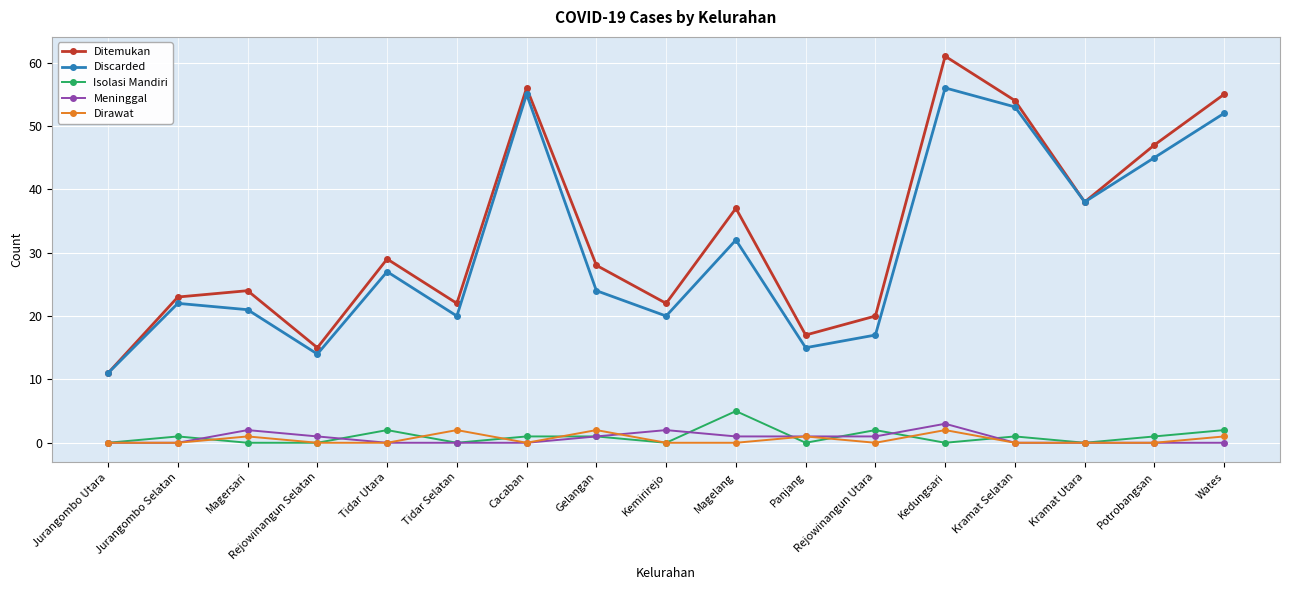

True or false: Ditemukan and Dirawat cross at least once.

False